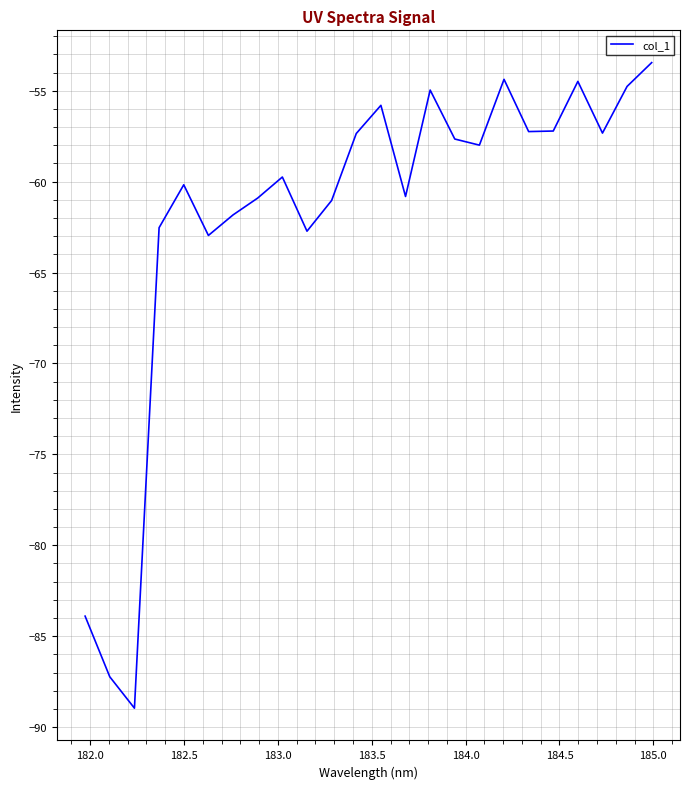

What is the maximum value shown in the chart?

-53.5